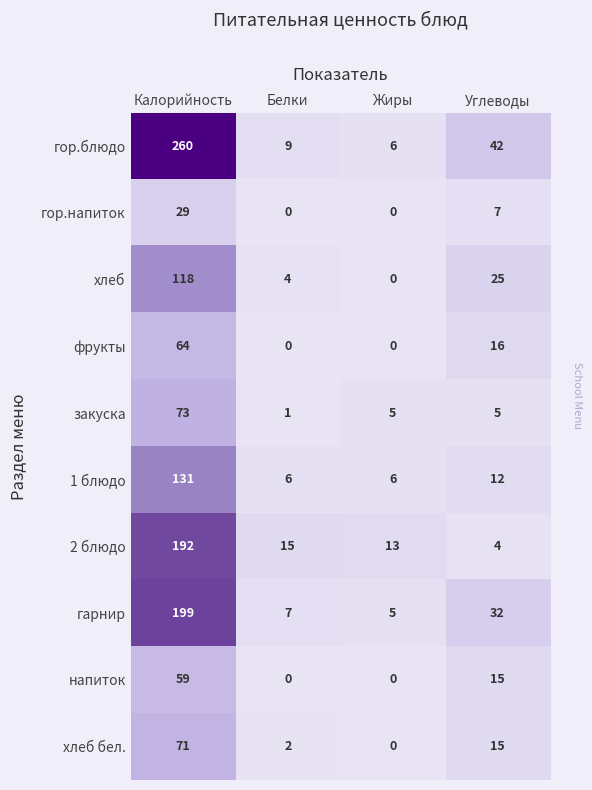

What is the lowest value of the гор.блюдо series?

6